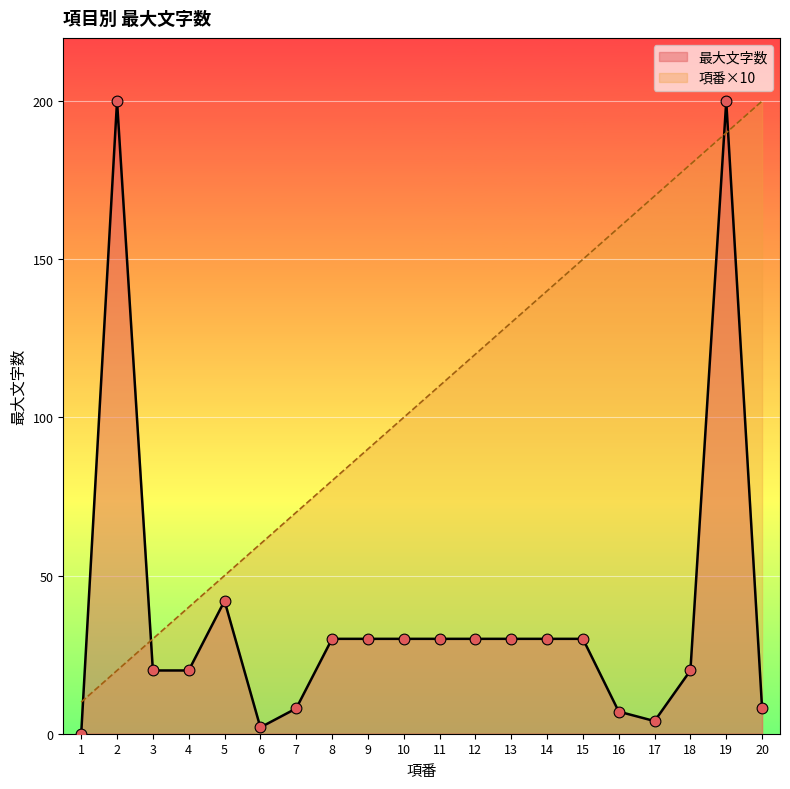

What is the total value across all series at 20?

208